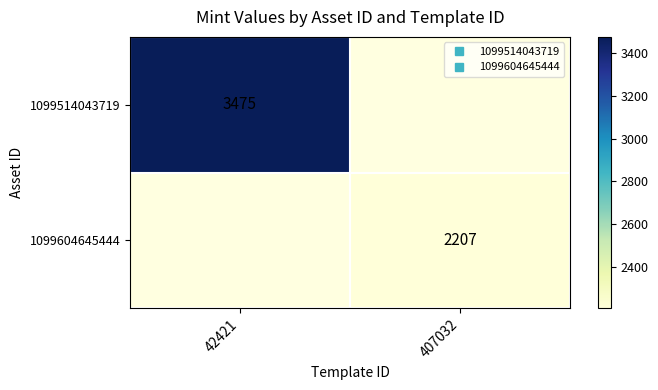

At which category does the chart reach its minimum across all series?

407032